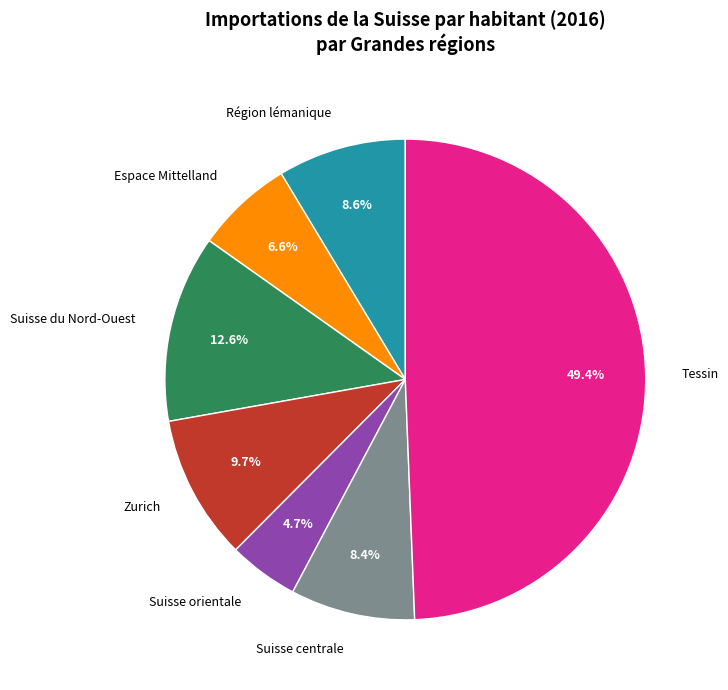

Does Région lémanique account for over 50% of the chart?

No